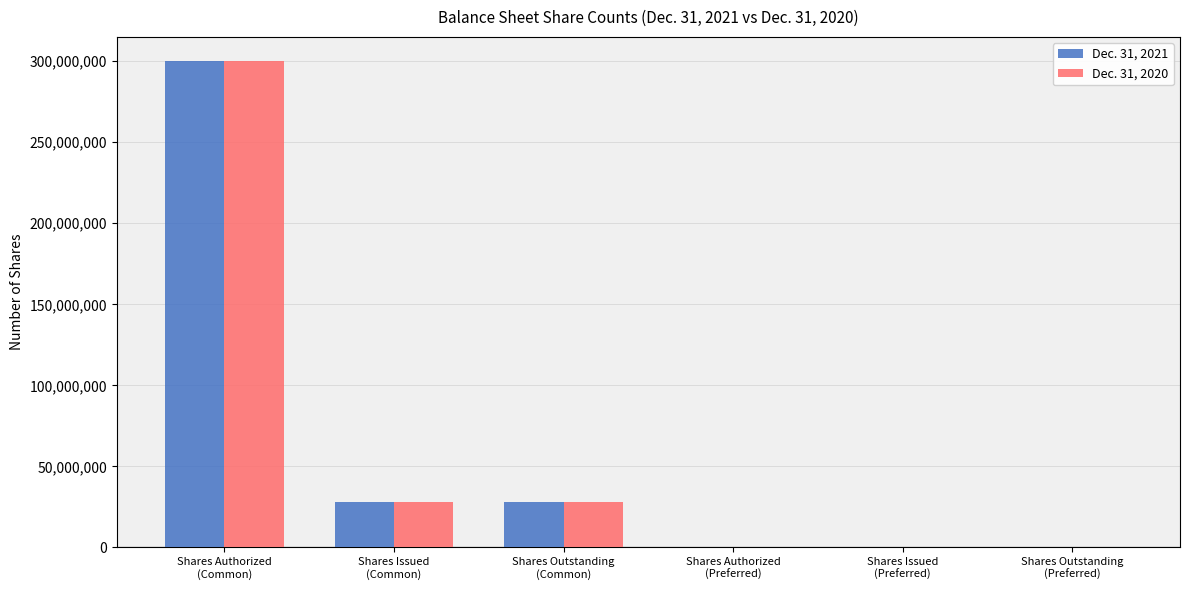

Which series has the largest range (max minus min)?

Dec. 31, 2021